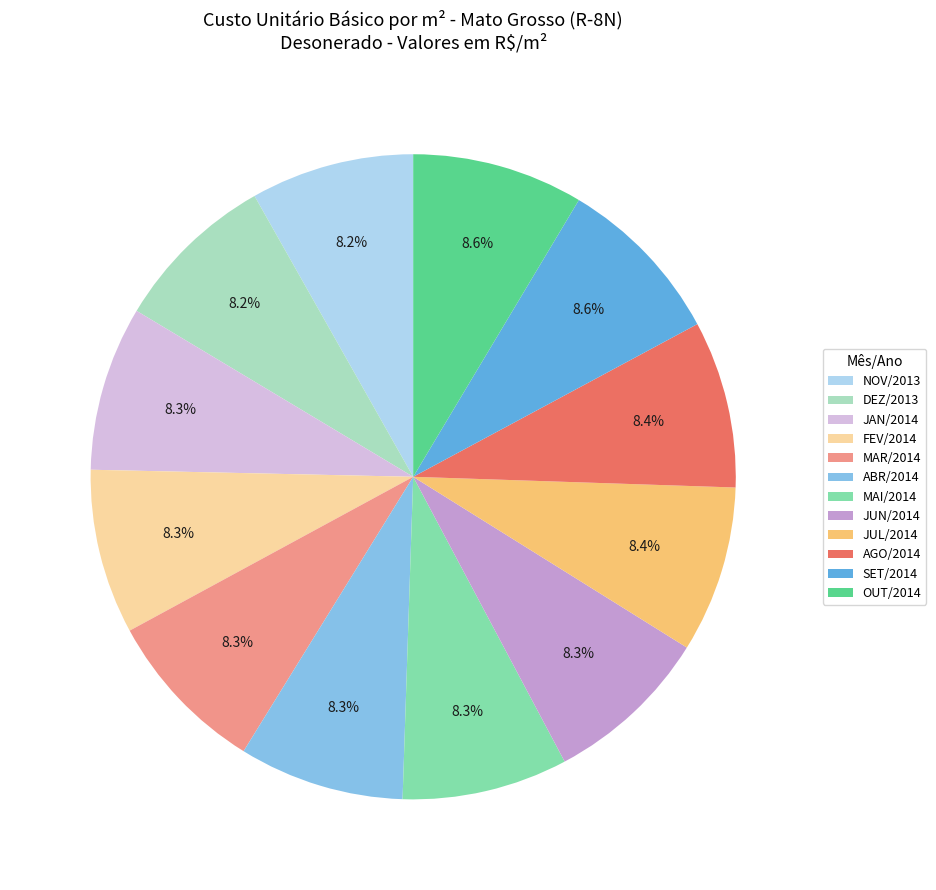

Does any single category account for the majority?

No